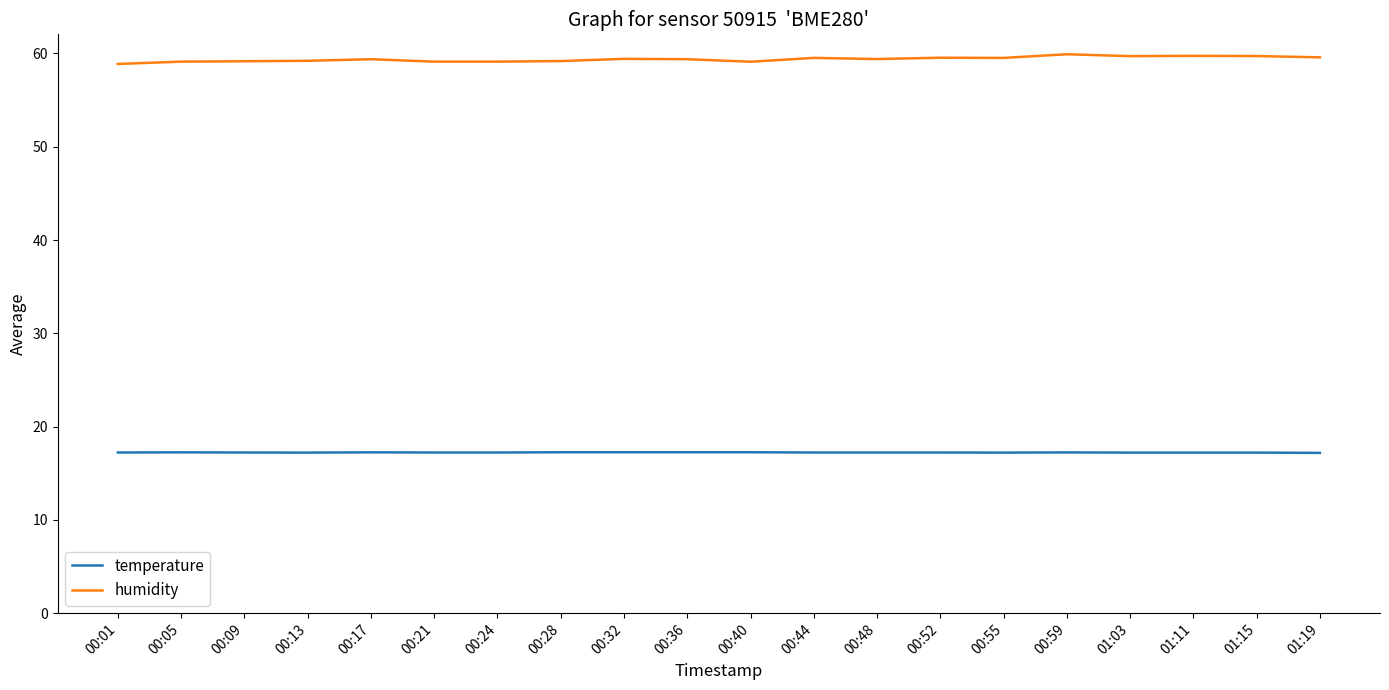

What position from the right is 00:05?

19